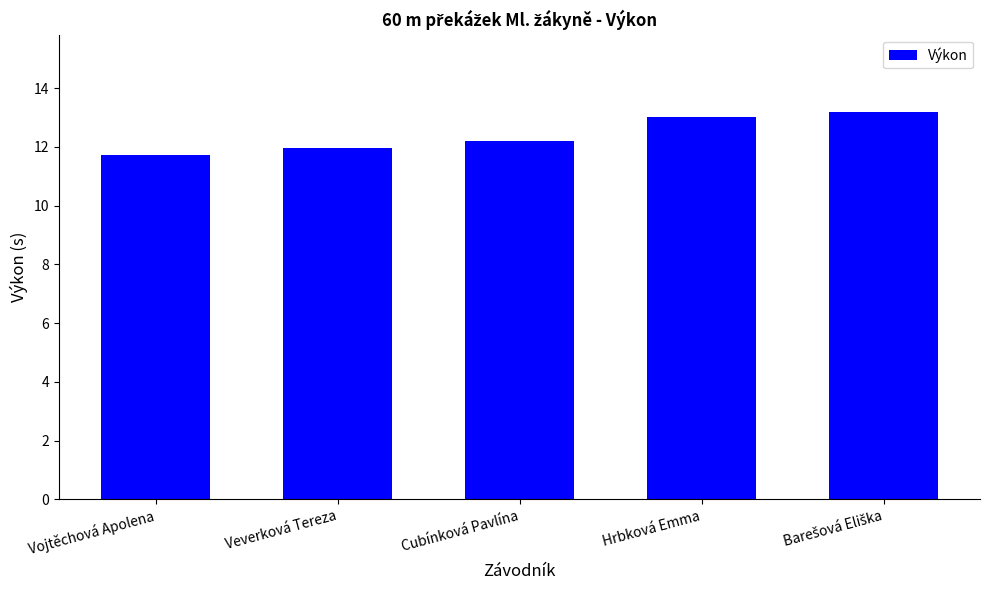

Is it true that the value at Veverková Tereza is 12.0?

True